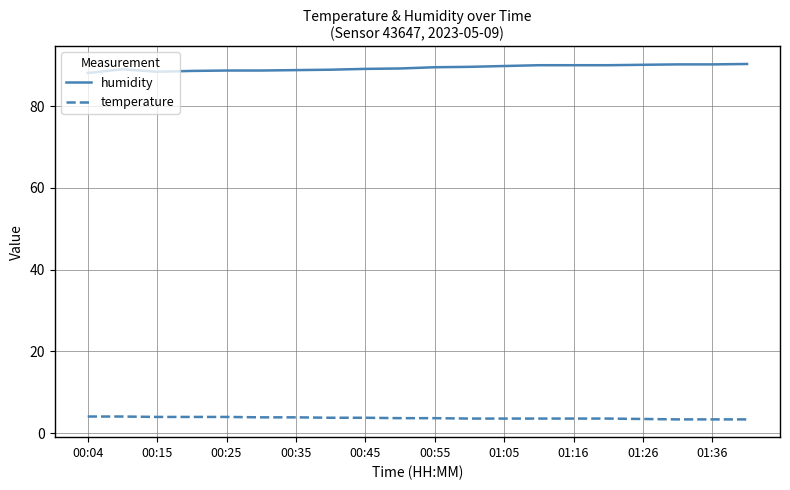

Which series has the largest total across all categories?

humidity